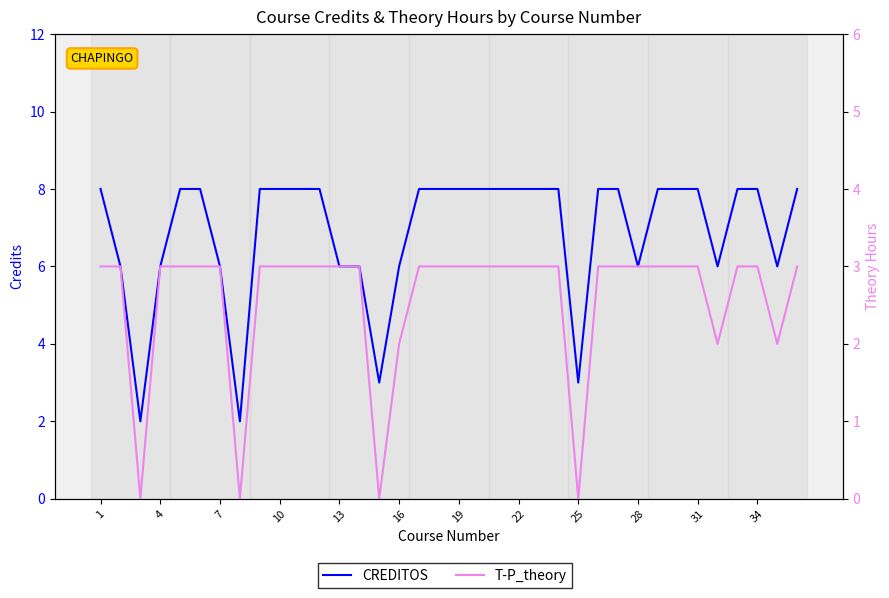

What is the average value of the CREDITOS series?

7